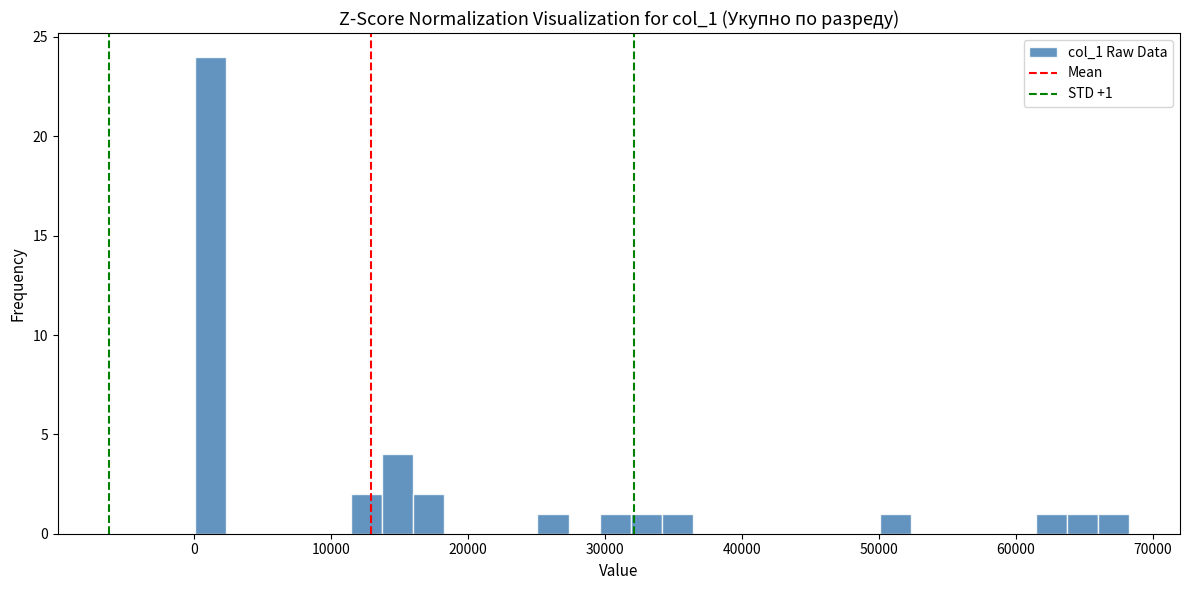

Read against the x-axis, roughly where is the centre of the tallest bar?

1000